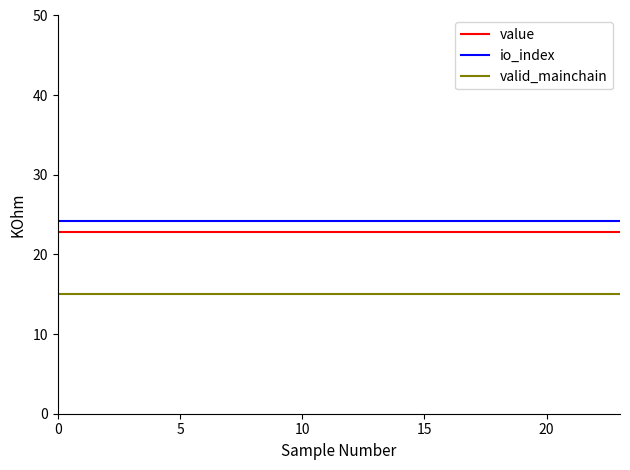

List the series in order of their overall mean, highest first.

io_index, value, valid_mainchain